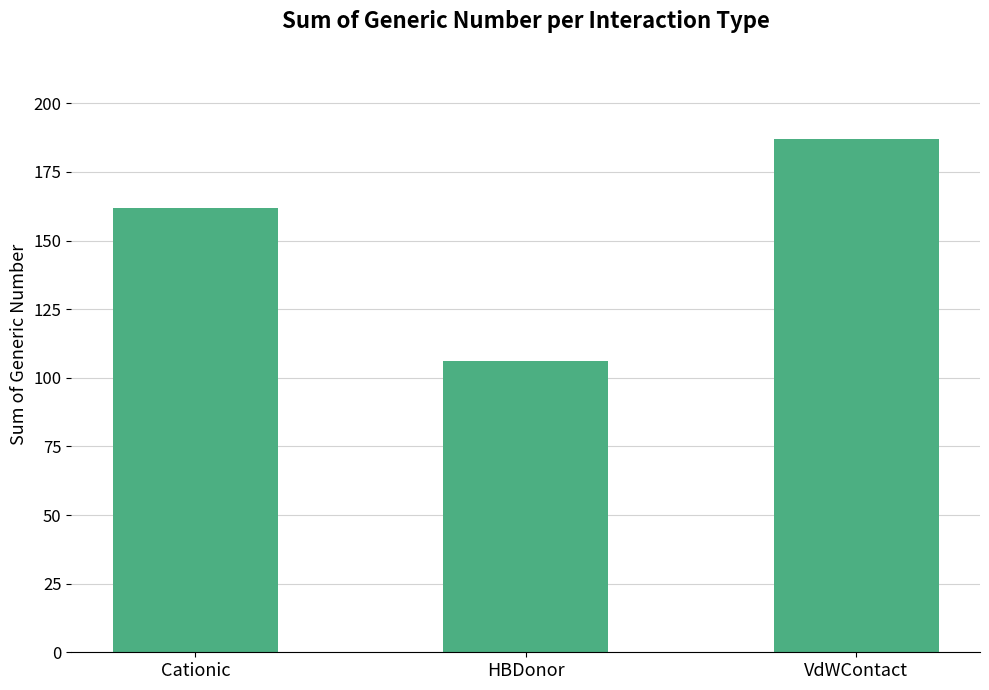

What is the sum of all values?

455